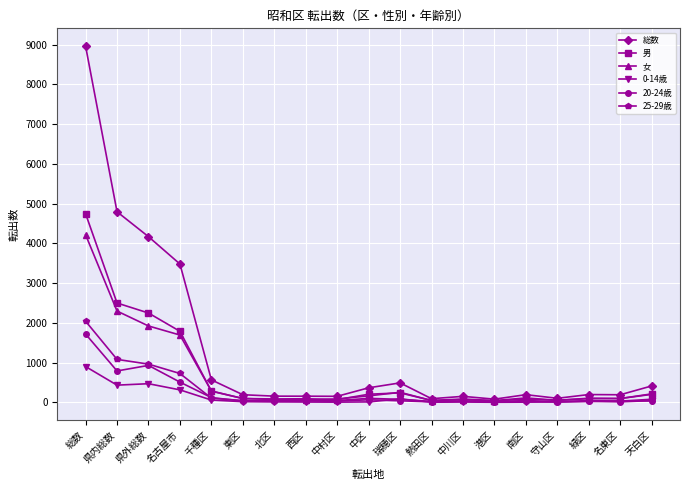

At which label does 0-14歳 first exceed 16?

総数